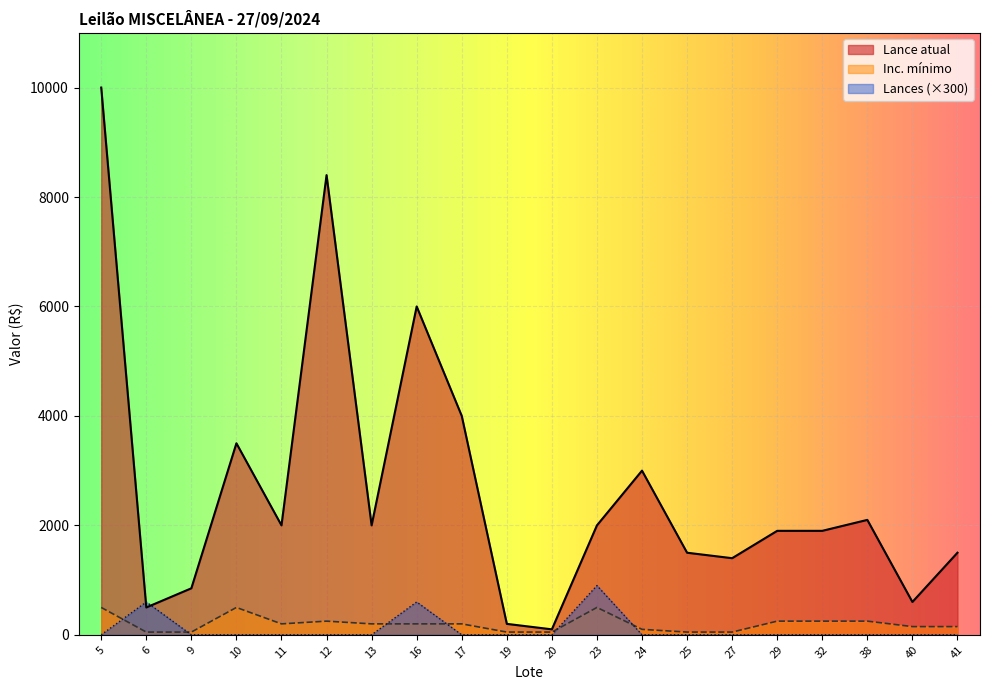

Which category has the lowest value across all series?

5